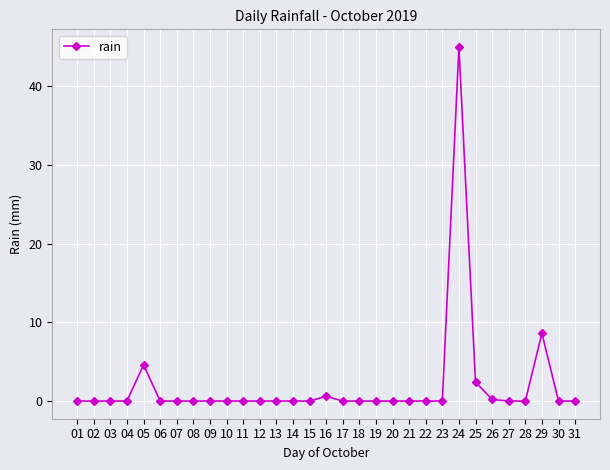

What is the sum of the values at 14 and 25?

2.4